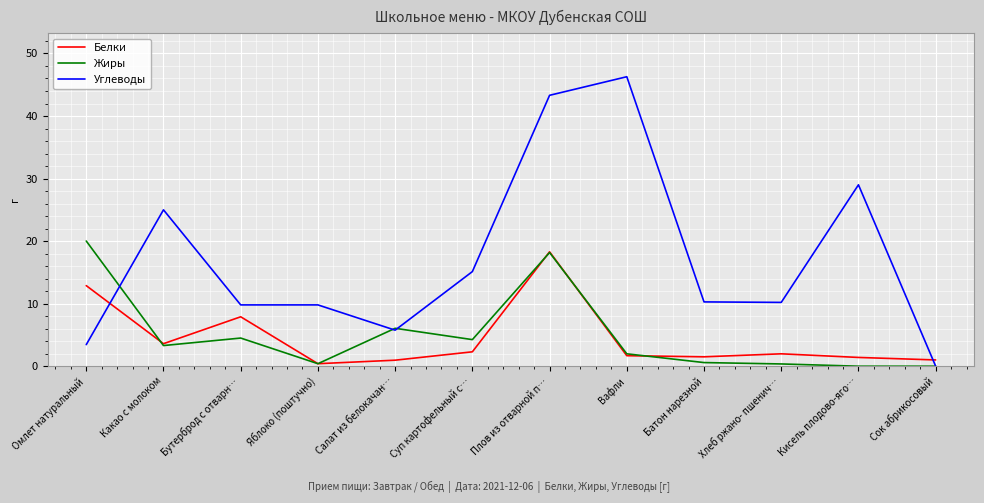

What is the greatest value displayed?

46.3